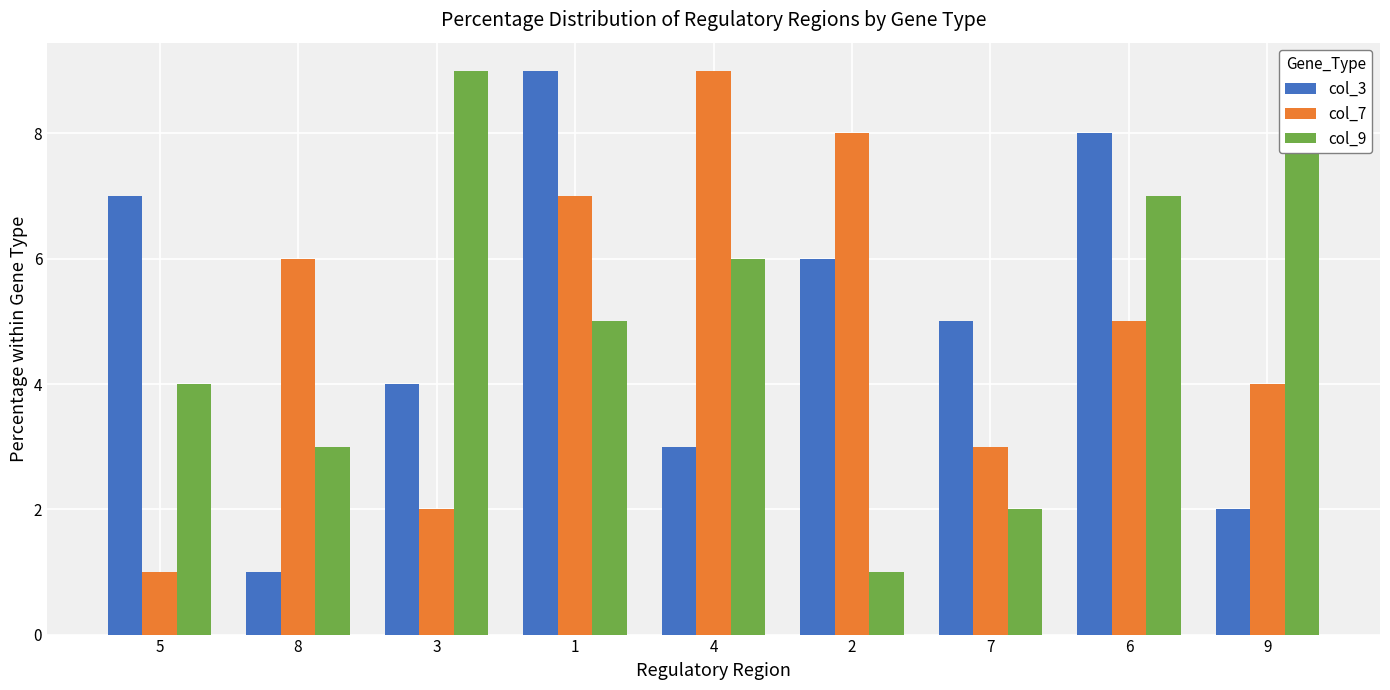

The value of col_7 at 6 is 7. True or false?

False